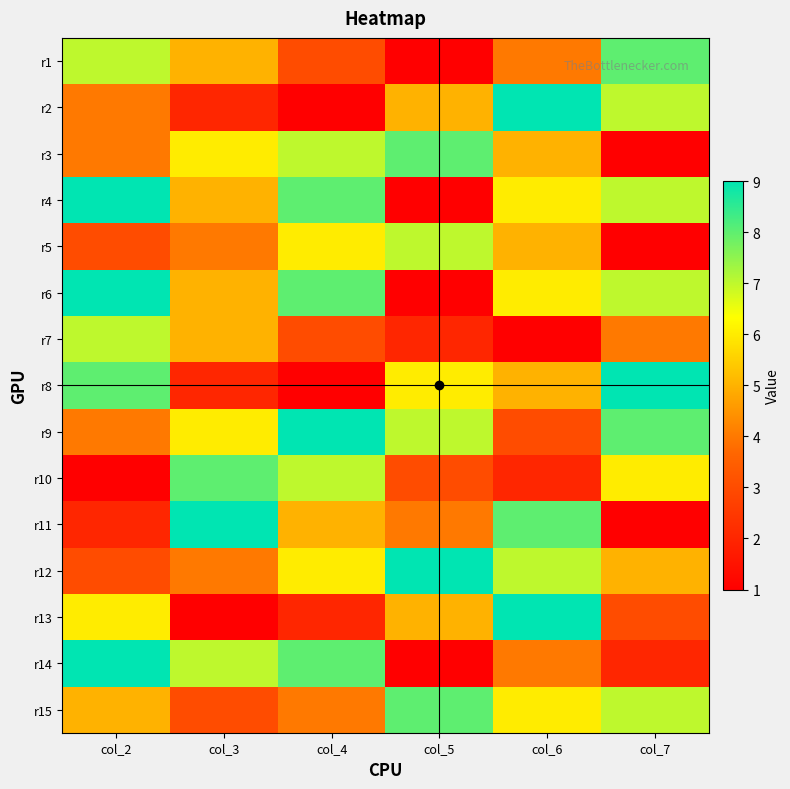

Reading left to right, extract all data points from this chart.

r1: col_2=7	col_3=5	col_4=3	col_5=1	col_6=4	col_7=8
r2: col_2=4	col_3=2	col_4=1	col_5=5	col_6=9	col_7=7
r3: col_2=4	col_3=6	col_4=7	col_5=8	col_6=5	col_7=1
r4: col_2=9	col_3=5	col_4=8	col_5=1	col_6=6	col_7=7
r5: col_2=3	col_3=4	col_4=6	col_5=7	col_6=5	col_7=1
r6: col_2=9	col_3=5	col_4=8	col_5=1	col_6=6	col_7=7
r7: col_2=7	col_3=5	col_4=3	col_5=2	col_6=1	col_7=4
r8: col_2=8	col_3=2	col_4=1	col_5=6	col_6=5	col_7=9
r9: col_2=4	col_3=6	col_4=9	col_5=7	col_6=3	col_7=8
r10: col_2=1	col_3=8	col_4=7	col_5=3	col_6=2	col_7=6
r11: col_2=2	col_3=9	col_4=5	col_5=4	col_6=8	col_7=1
r12: col_2=3	col_3=4	col_4=6	col_5=9	col_6=7	col_7=5
r13: col_2=6	col_3=1	col_4=2	col_5=5	col_6=9	col_7=3
r14: col_2=9	col_3=7	col_4=8	col_5=1	col_6=4	col_7=2
r15: col_2=5	col_3=3	col_4=4	col_5=8	col_6=6	col_7=7